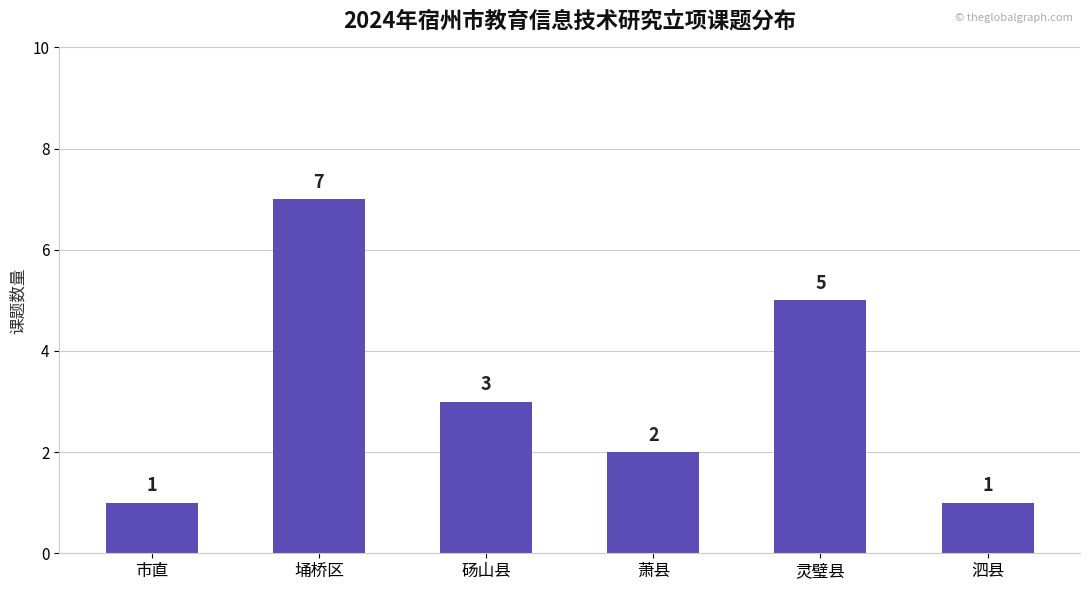

What is the value of the 2nd bar from the left?

7